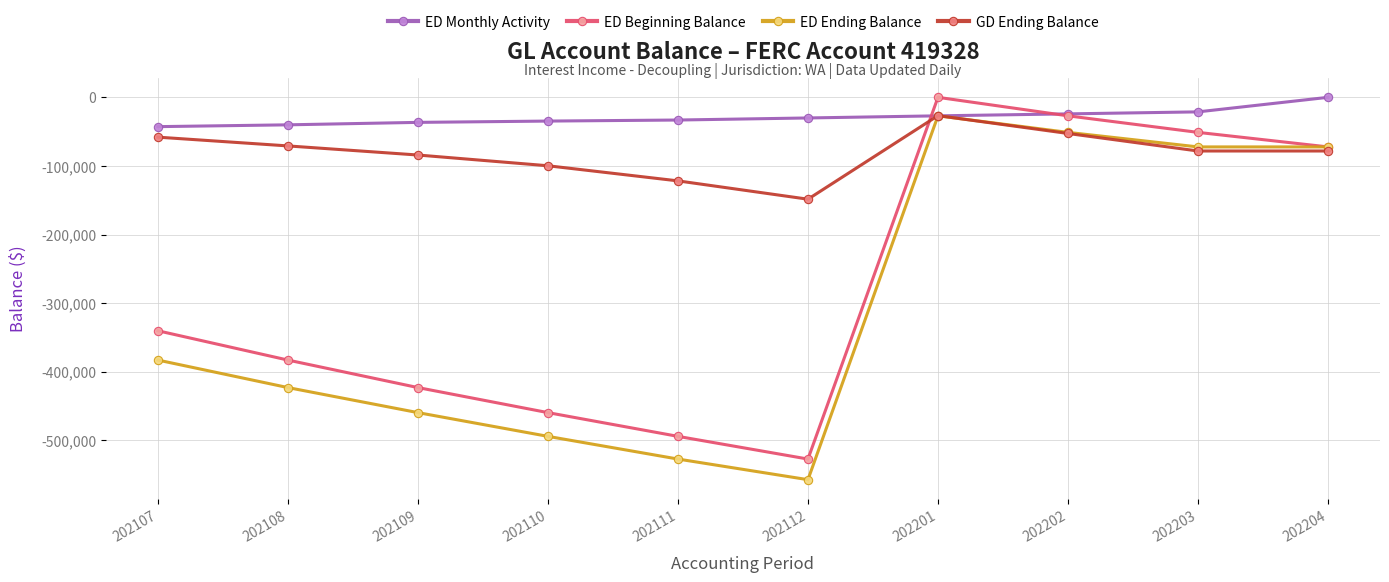

Which series has the largest total across all categories?

ED Monthly Activity